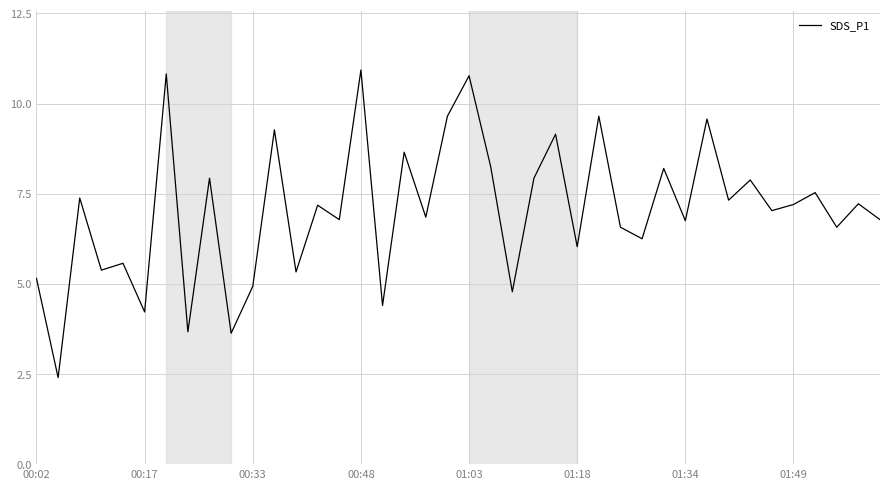

How many interior local valleys (lower than both neighbors) does the data have?

16